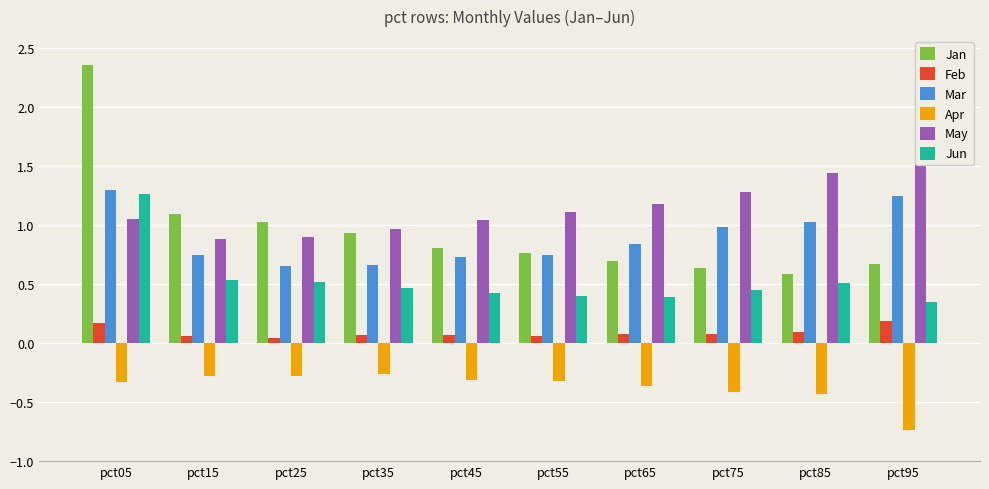

Are the bars horizontal?

No